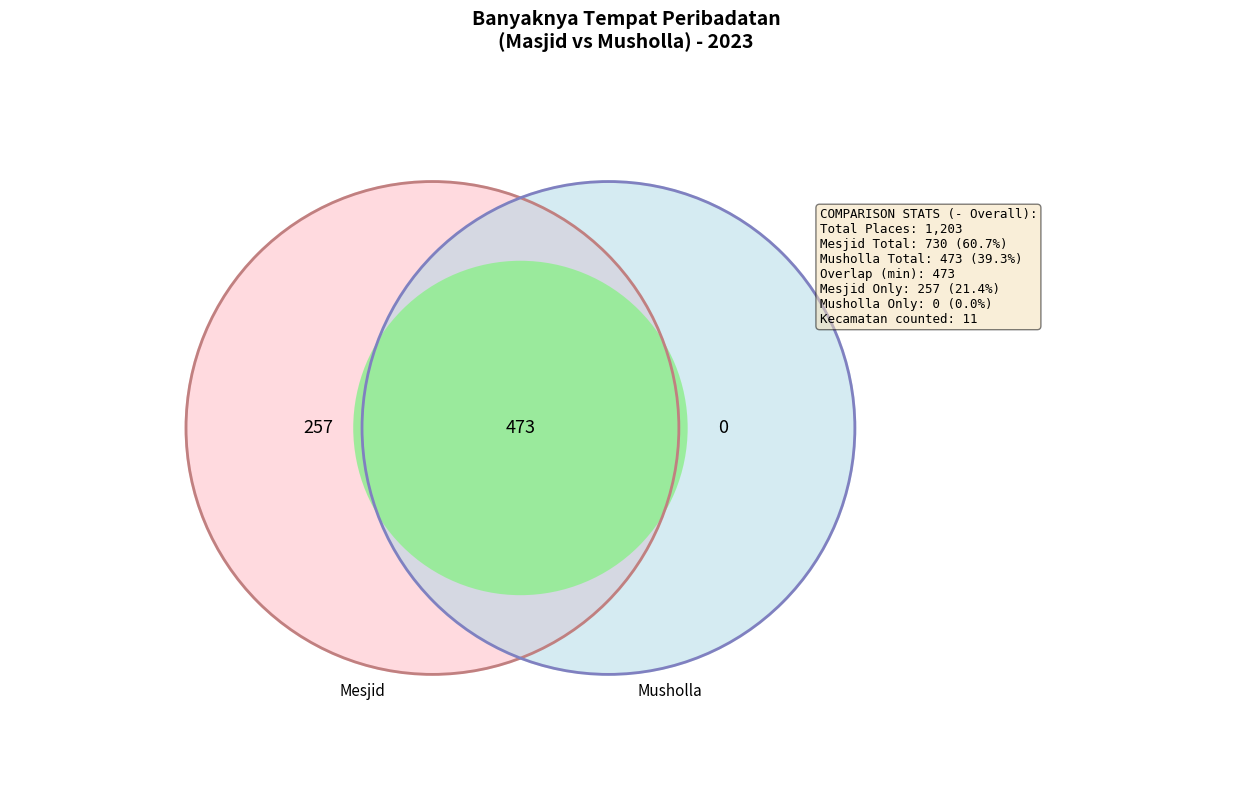

Is it true that Turatea is 23% of the pie?

False